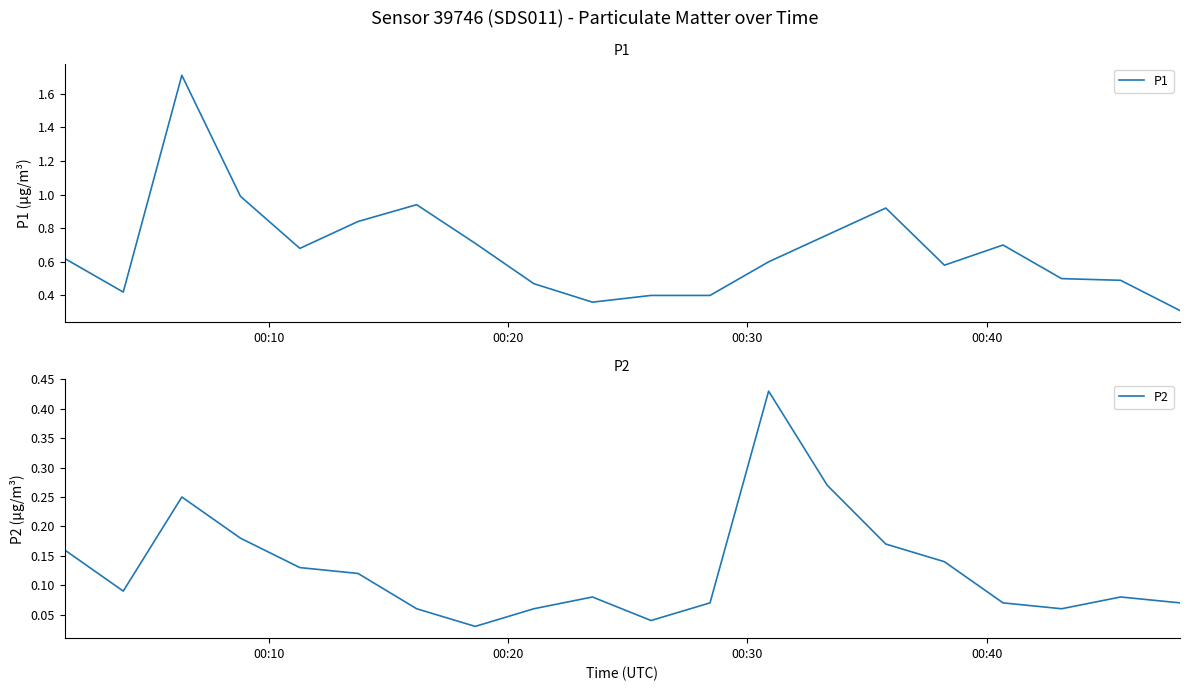

True or false: P1 and P2 cross at least once.

False